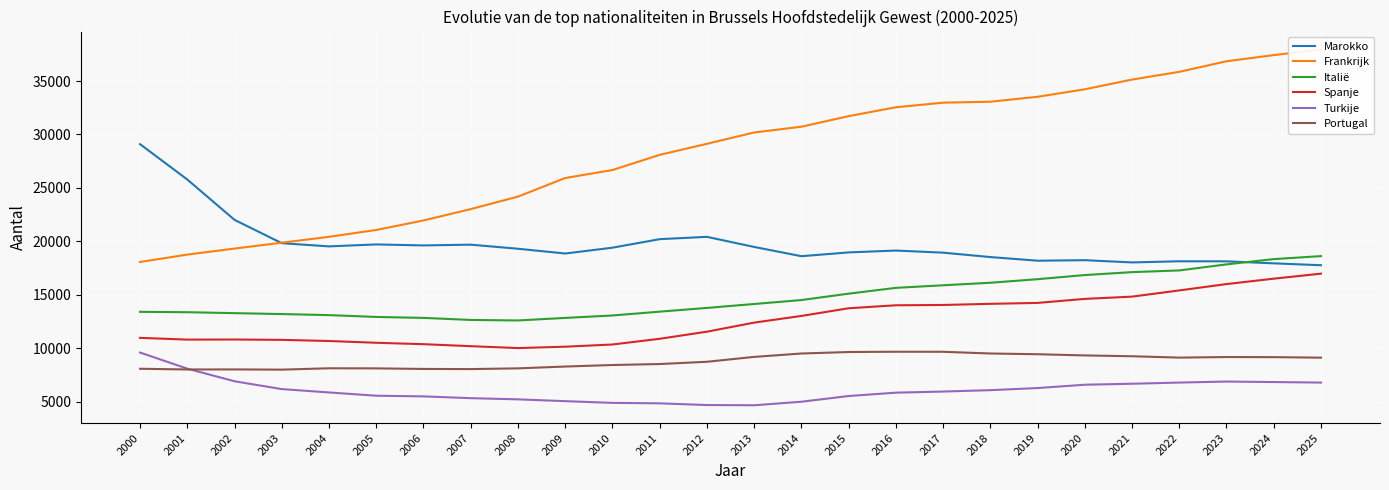

True or false: Italië and Frankrijk intersect in this chart.

False